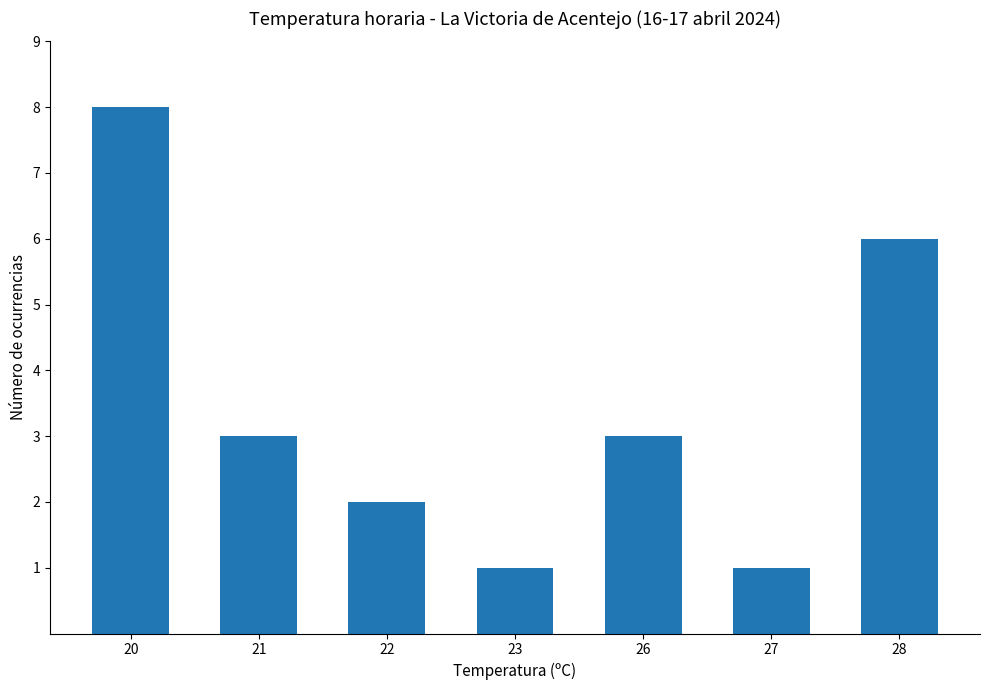

Is it true that the value at 21 is 5?

False